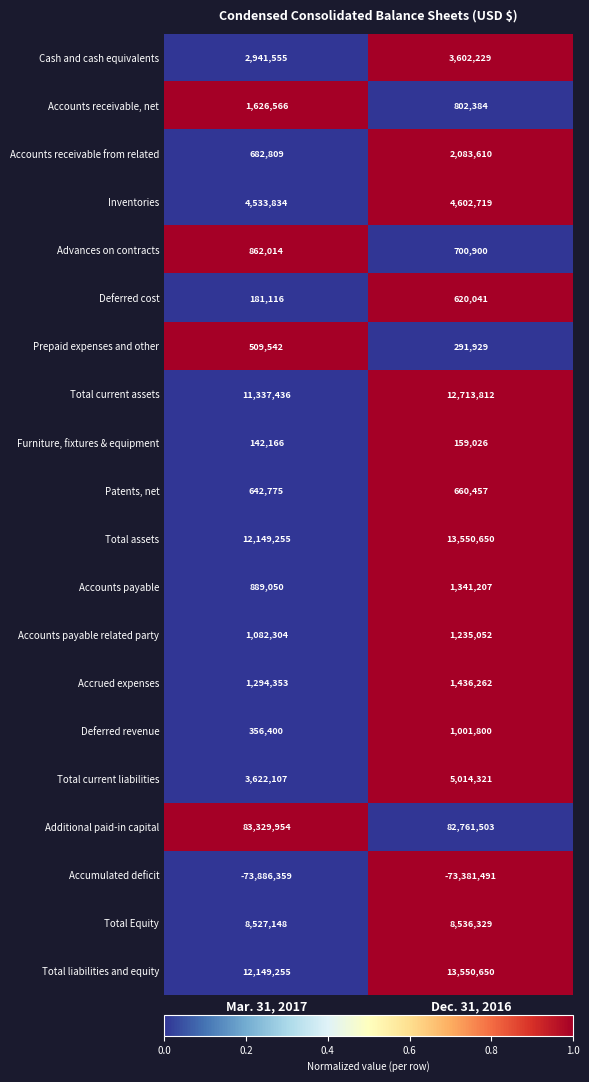

Where is Furniture, fixtures & equipment nearest to the value 150596?

Mar. 31, 2017